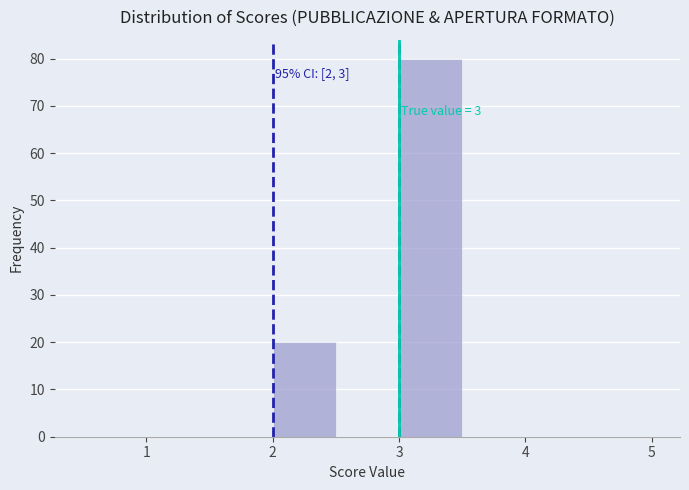

Over which range of the x-axis is the bar tallest?

3.0 to 3.5